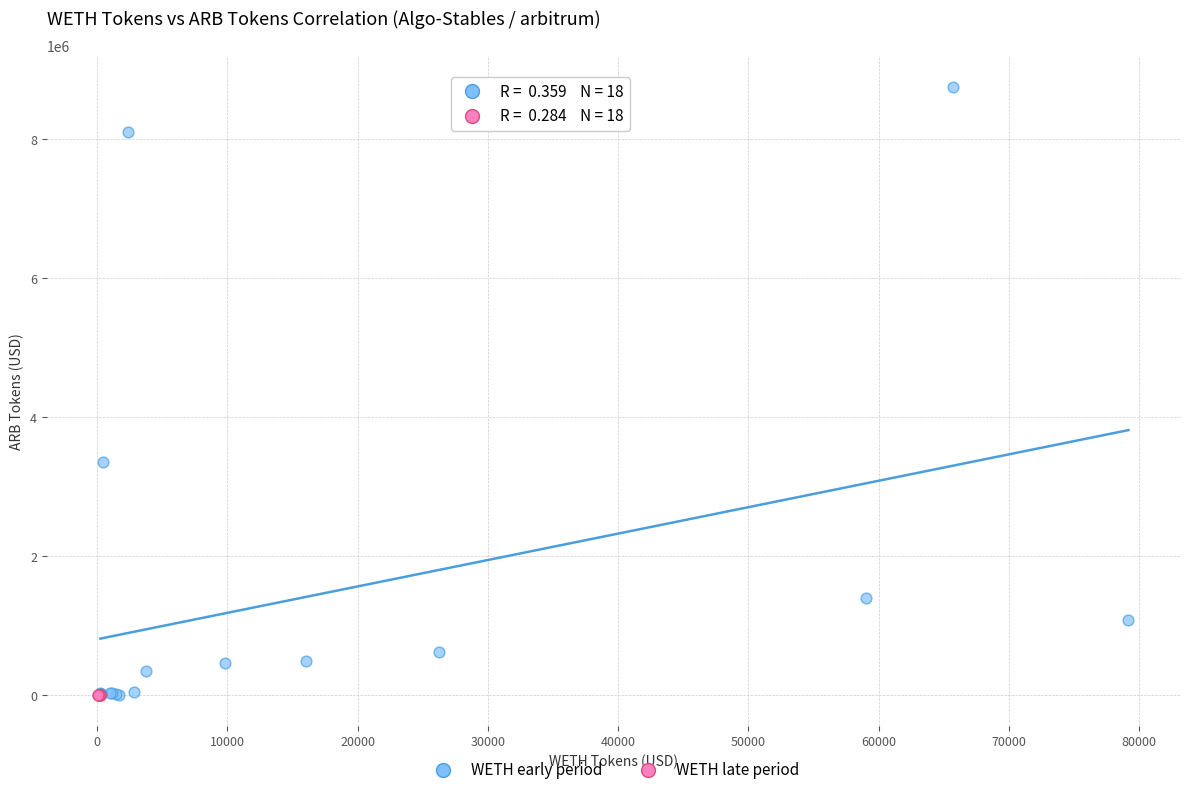

Which series has the largest Y range (max minus min)?

WETH early period